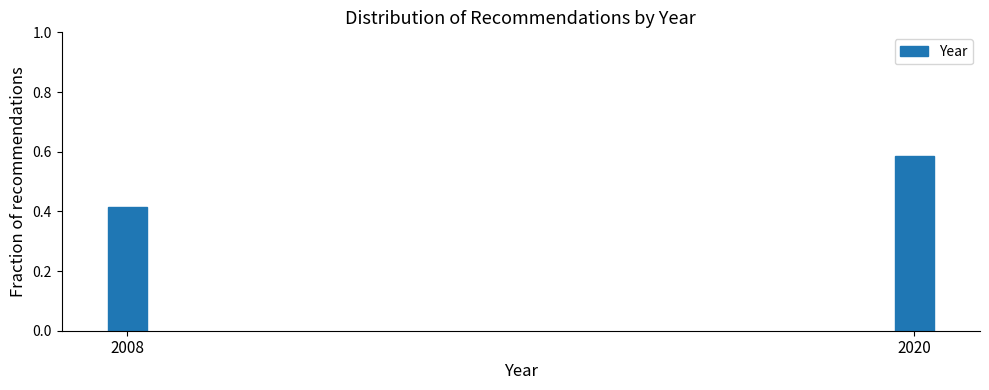

What is the change in value from 2008 to 2020?

+0.2